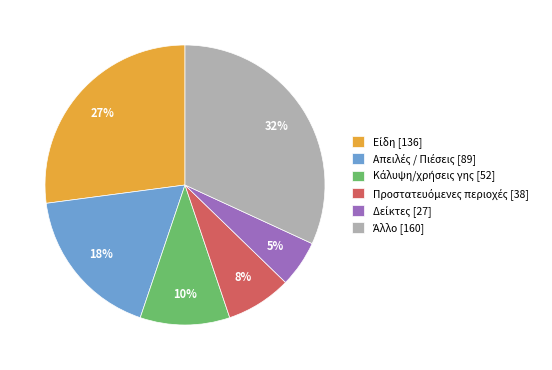

Is there a majority slice in this chart?

No